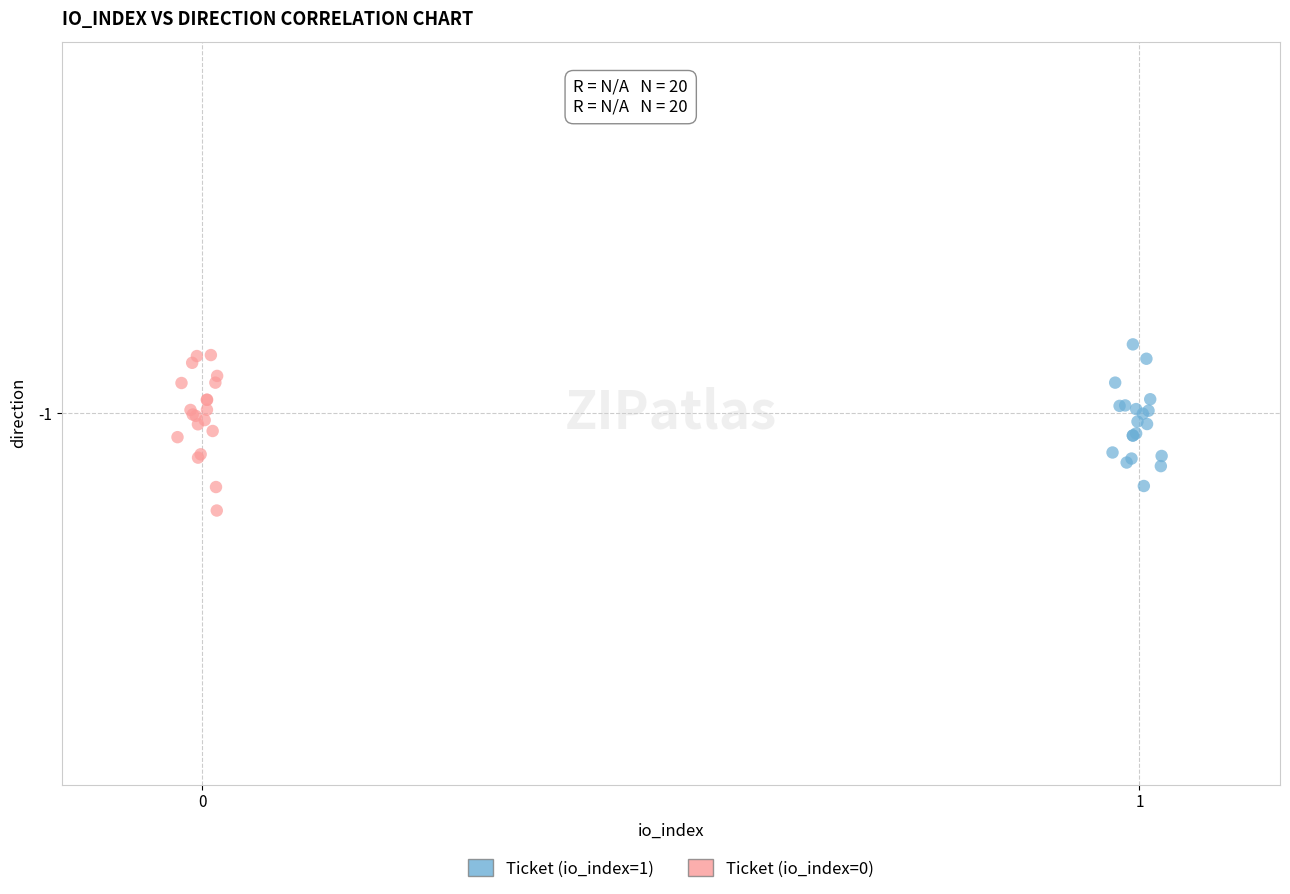

Which series contains the highest Y value?

Ticket (io_index=1)